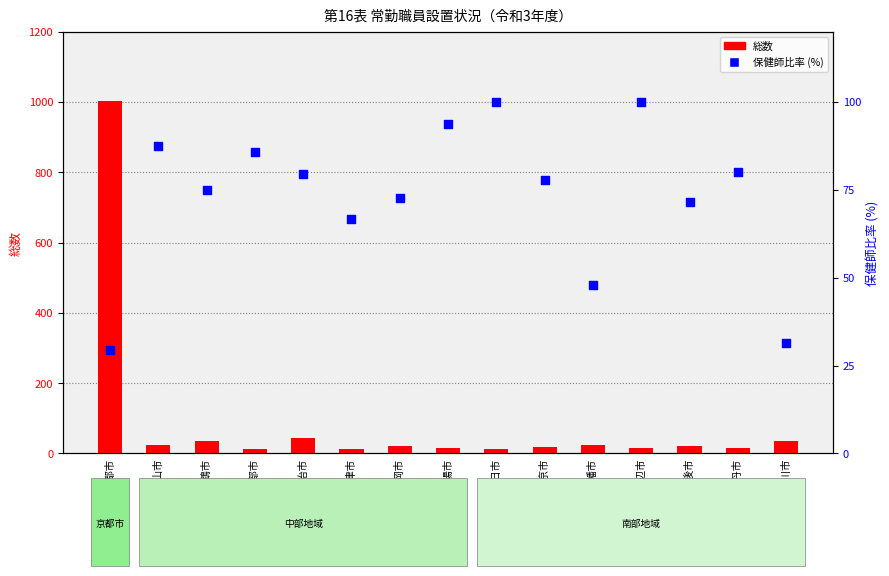

At how many categories does at least one series exceed 307?

1